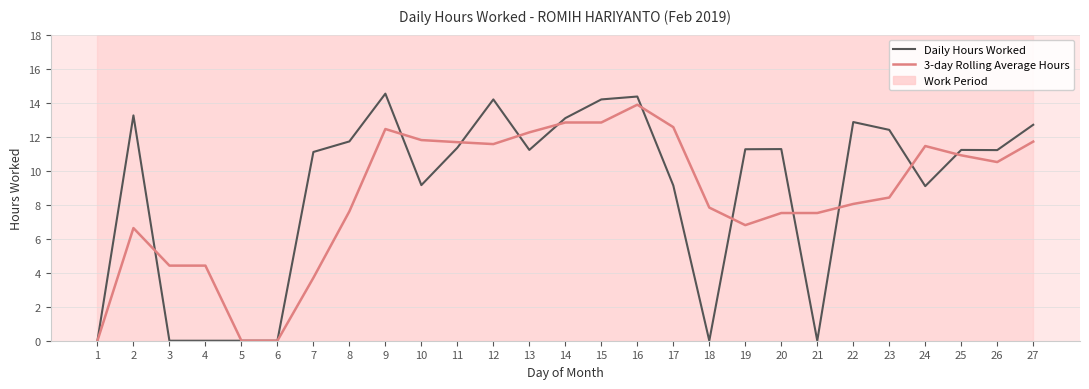

Is this an area chart (filled region under the line)?

No